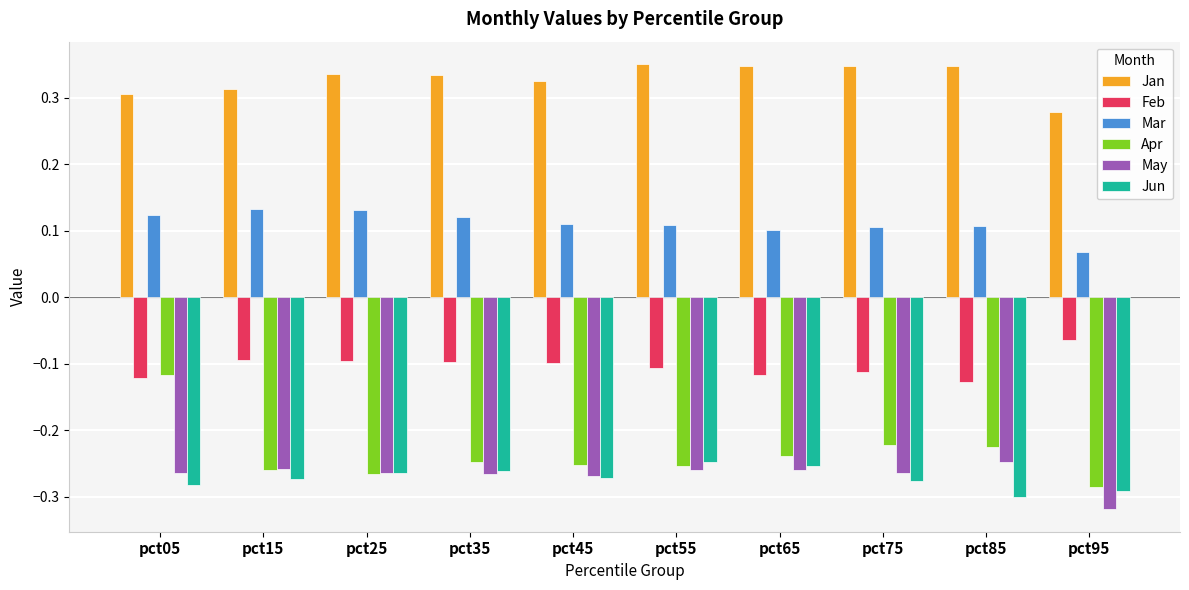

The value of Feb at pct05 is -0.2. True or false?

False